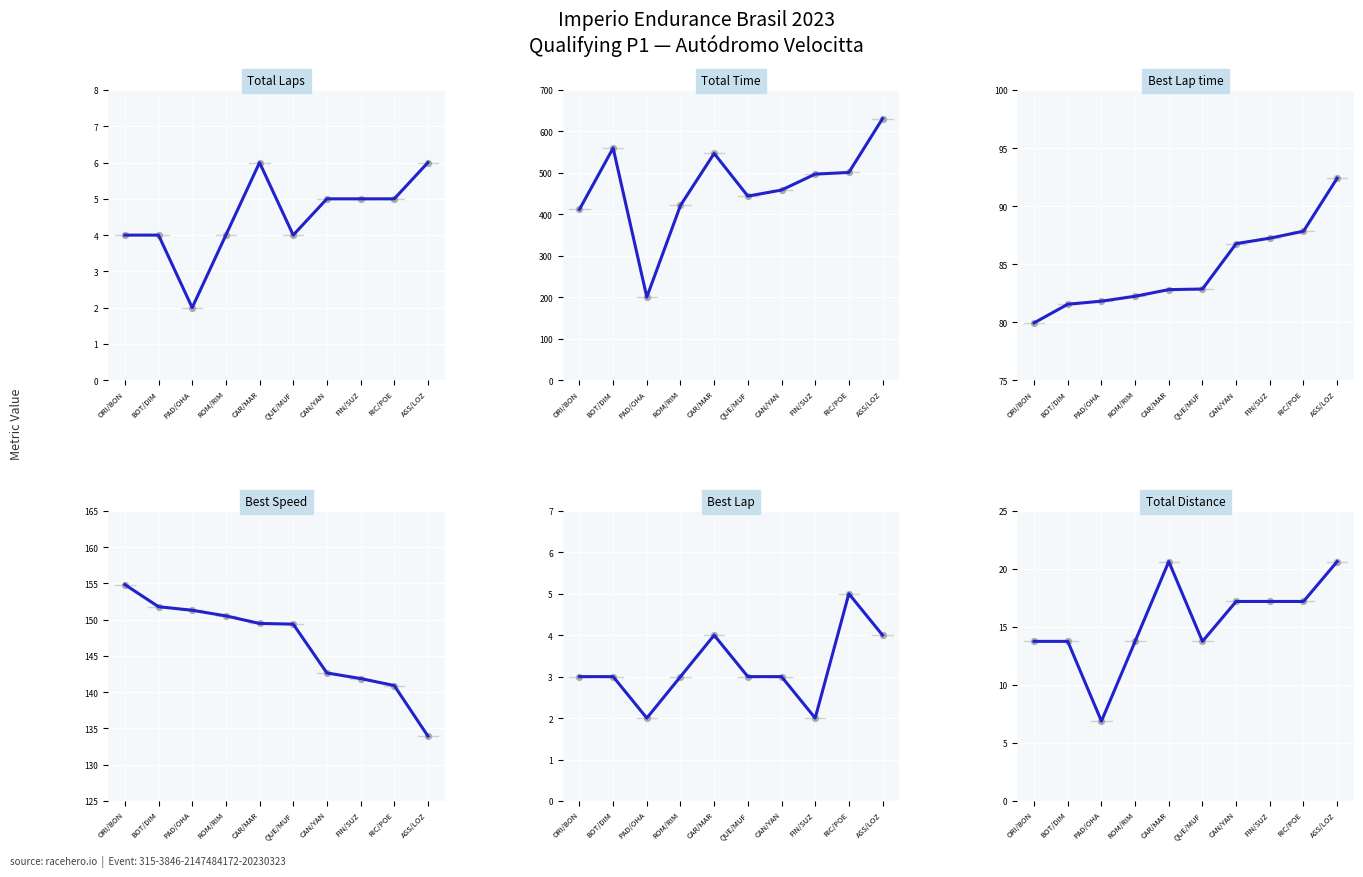

Is the value of Best Speed at ORI/BON greater than the value of Best Lap at ASS/LOZ?

Yes